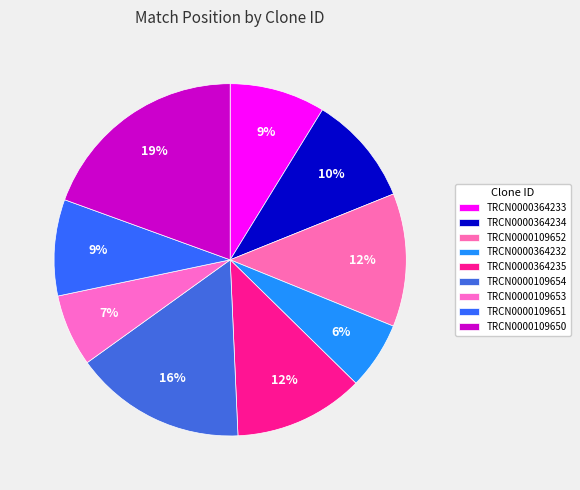

What percentage is NOT represented by TRCN0000109651?

91.2%